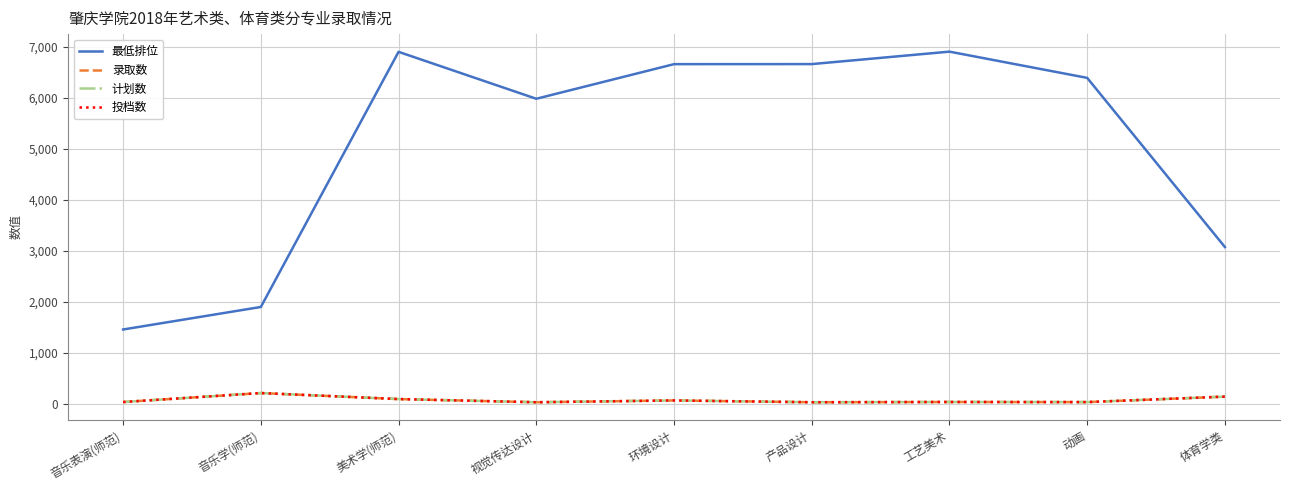

What is the lowest value of the 投档数 series?

35